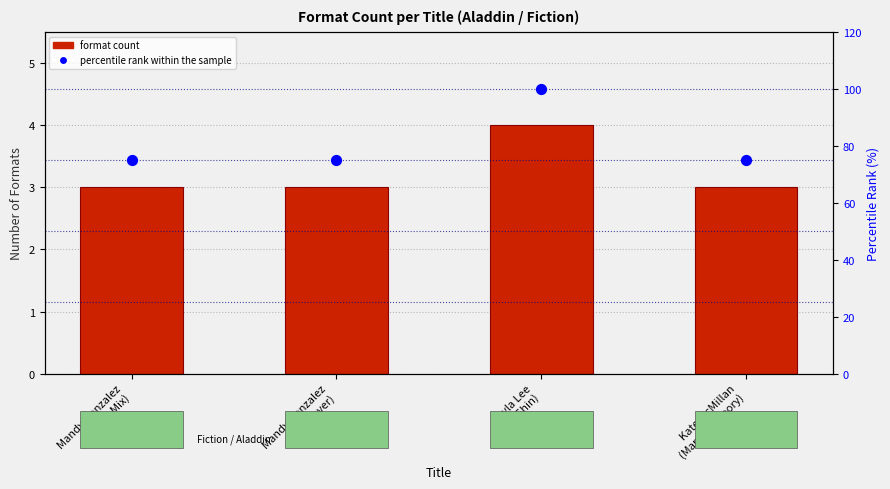

At which category is the sum across all series the highest?

Lyla Lee
(Gigi Shin)